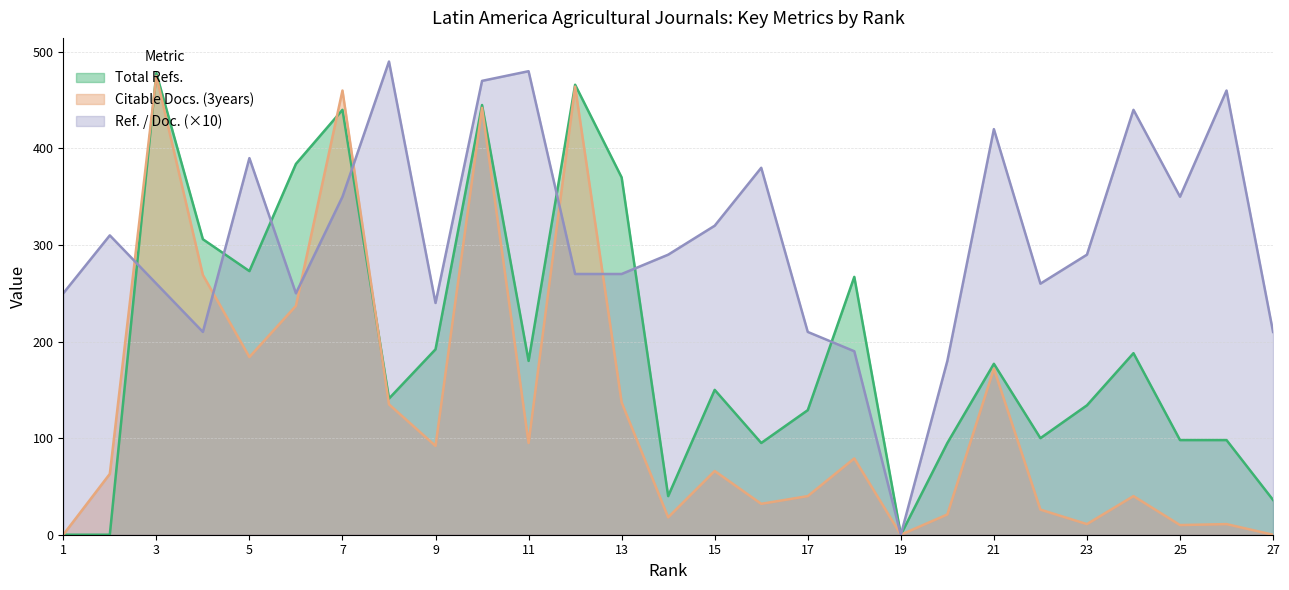

Reading left to right, what are all the values shown in this chart?

Total Refs.: 0	0	478	306	273	384	440	141	192	445	180	466	370	40	150	95	129	267	0	95	177	100	134	188	98	98	36
Citable Docs. (3years): 0	63	475	269	184	237	460	135	92	442	95	464	137	18	66	32	40	79	0	21	172	26	11	40	10	11	0
Ref. / Doc.: 250	310	260	210	390	250	350	490	240	470	480	270	270	290	320	380	210	190	0	180	420	260	290	440	350	460	210